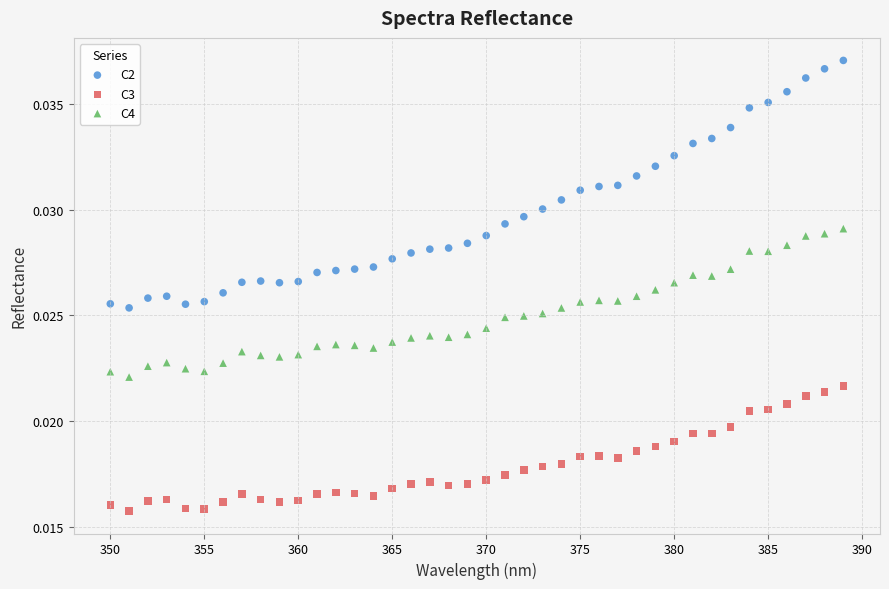

Which series contains the lowest Y value?

C3